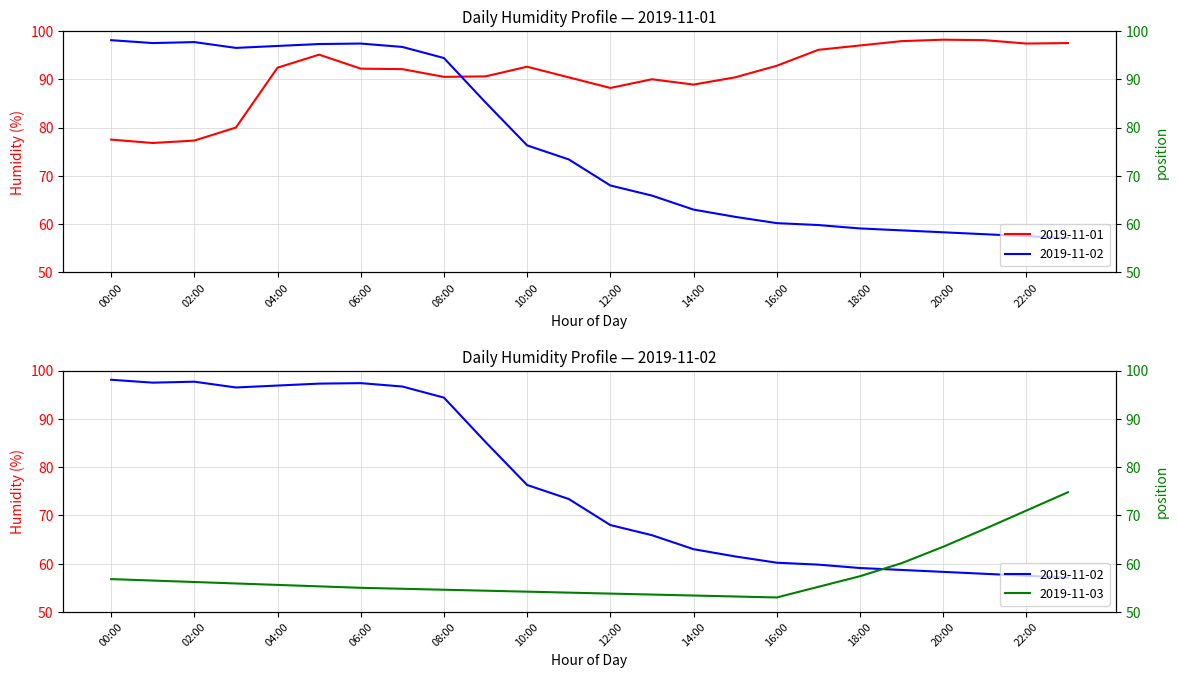

What is the total value across all series at 16:00?

206.0